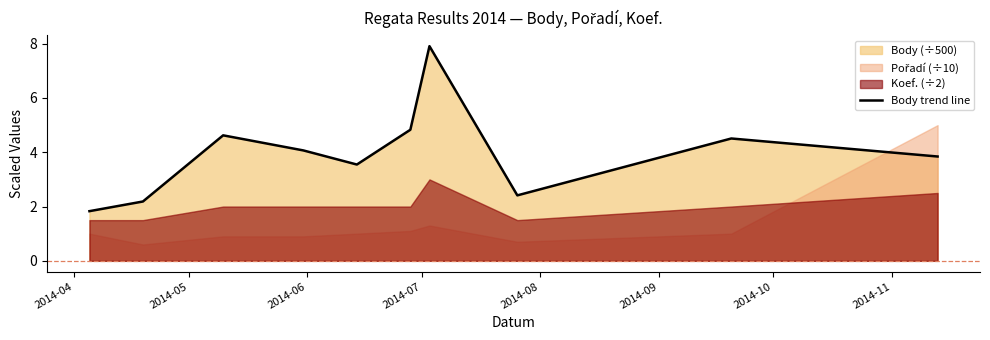

What is the minimum value for Body trend line?

1.8